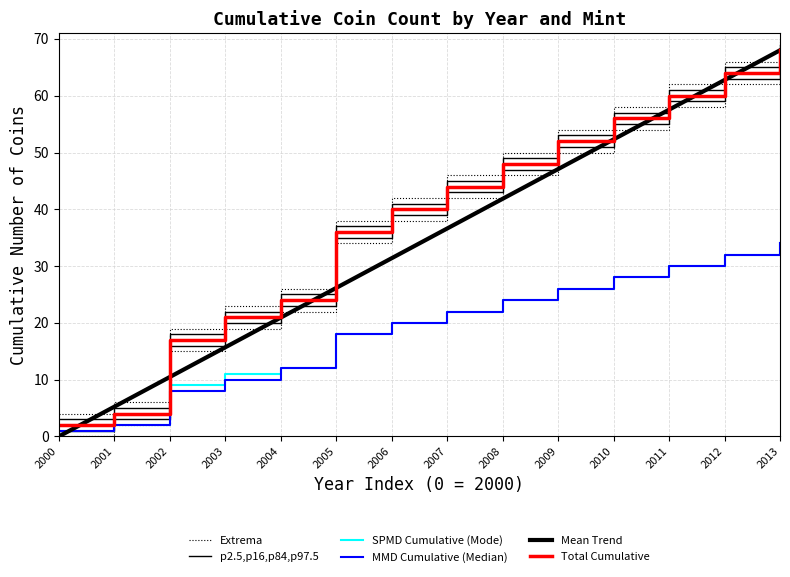

Where do Mean Trend and p2.5,p16,p84,p97.5 first cross each other?

2000 and 2001